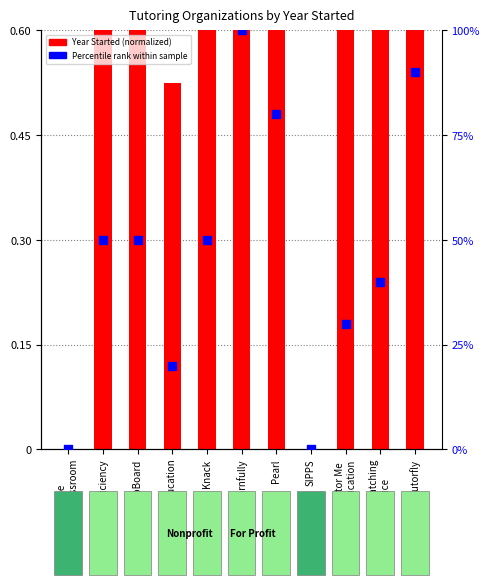

At how many categories does at least one series exceed 7?

9